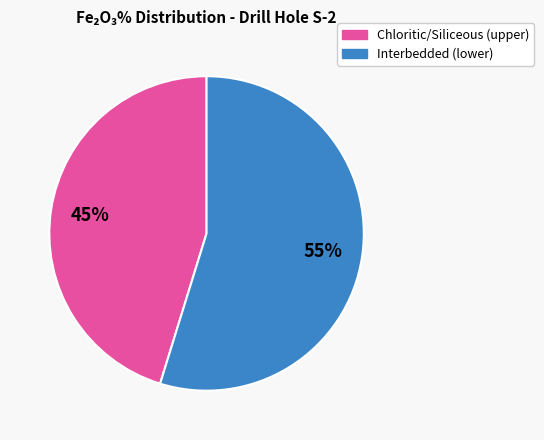

To the nearest percent, what is the difference between the largest and smallest slice percentages?

10%